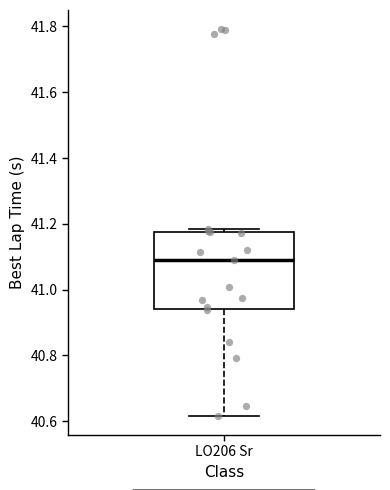

Where is the lower edge of the box for LO206 Sr on the y-axis? The values are not printed on the chart, so give them approximately, as read against the axis.

40.94